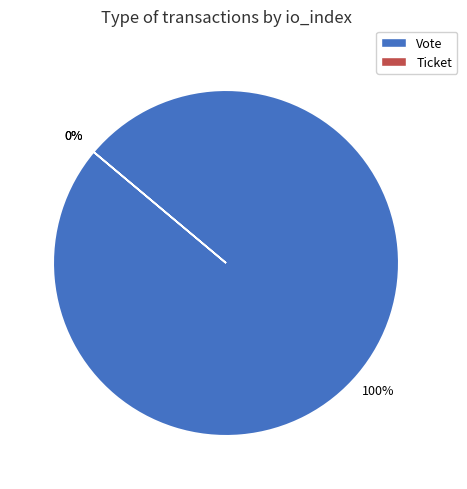

Which slice is the smallest?

Ticket